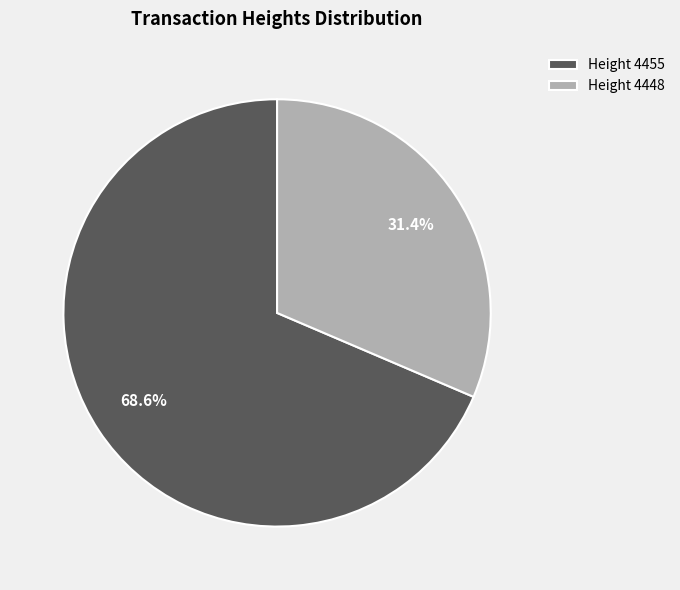

What is the smallest slice in the pie chart?

Height 4448